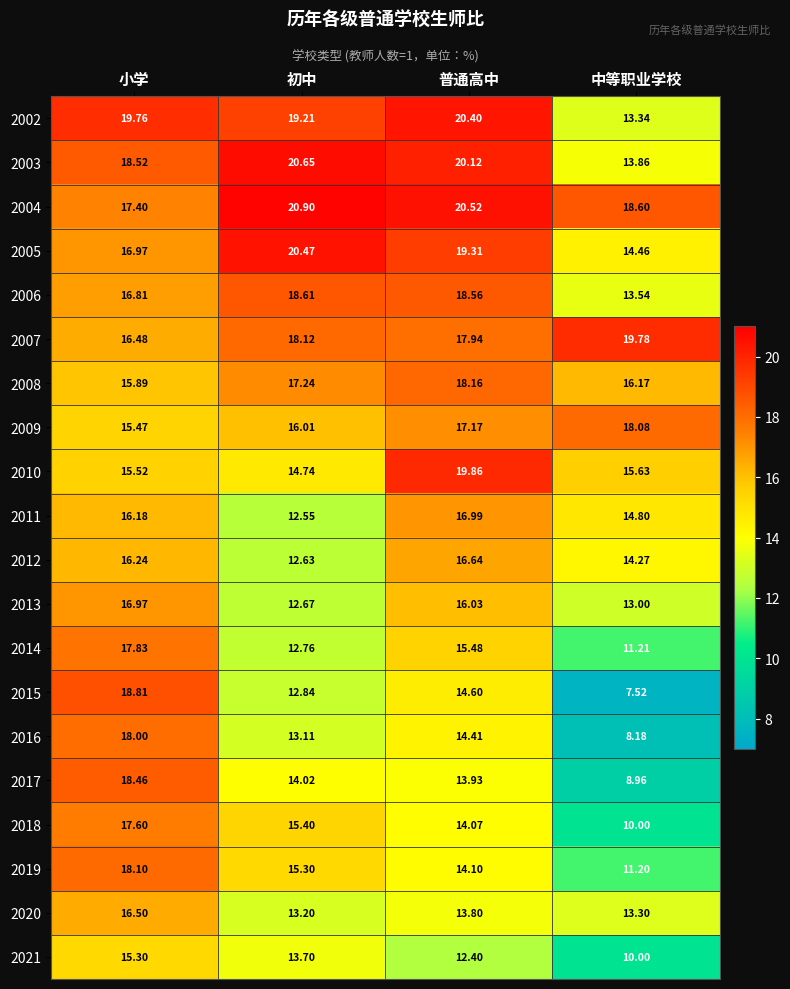

Is the value of 2008 at 普通高中 greater than the value of 2013 at 小学?

Yes